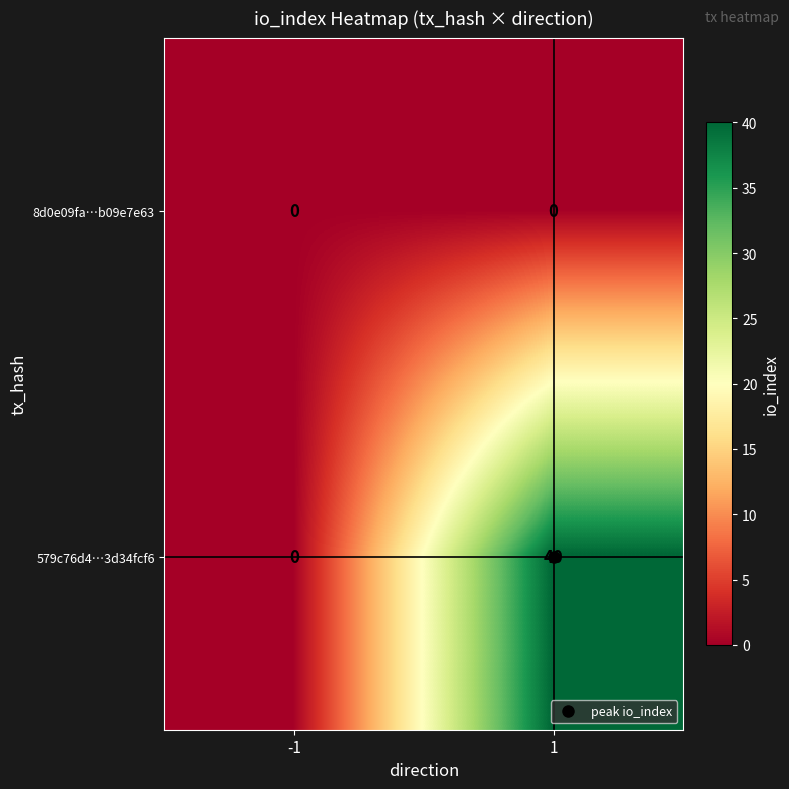

Which series has the largest total across all categories?

579c76d4…3d34fcf6